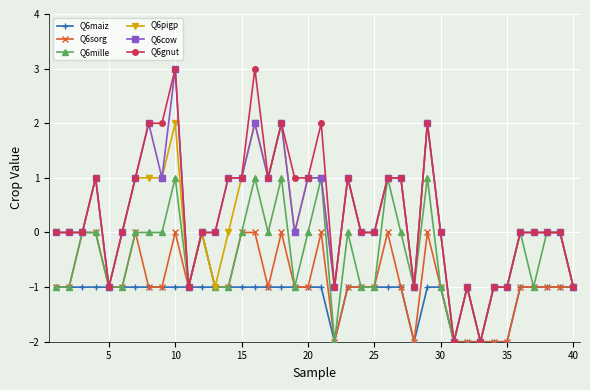

What is the highest value of the Q6mille series?

1